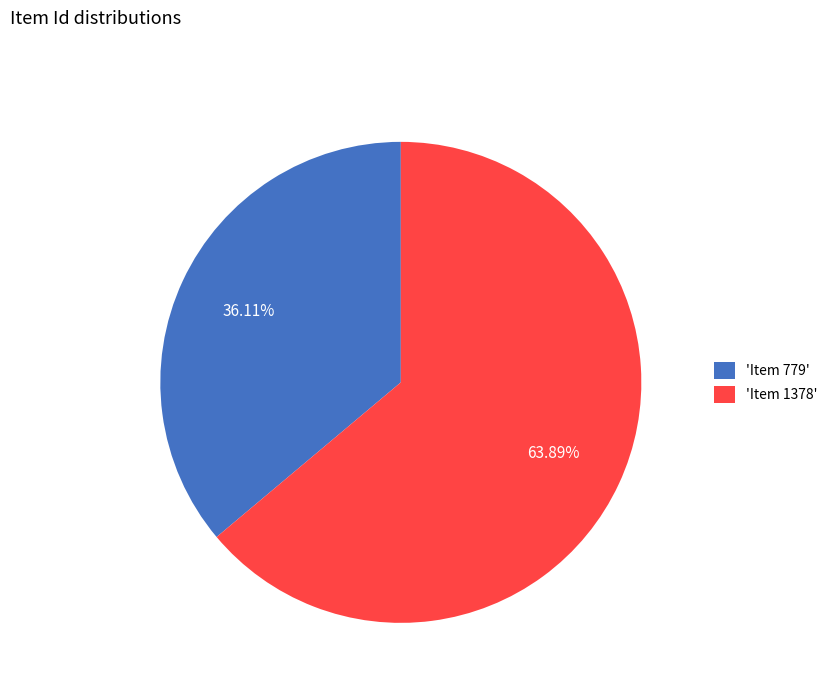

Does 'Item 1378' represent more than half of the total?

Yes